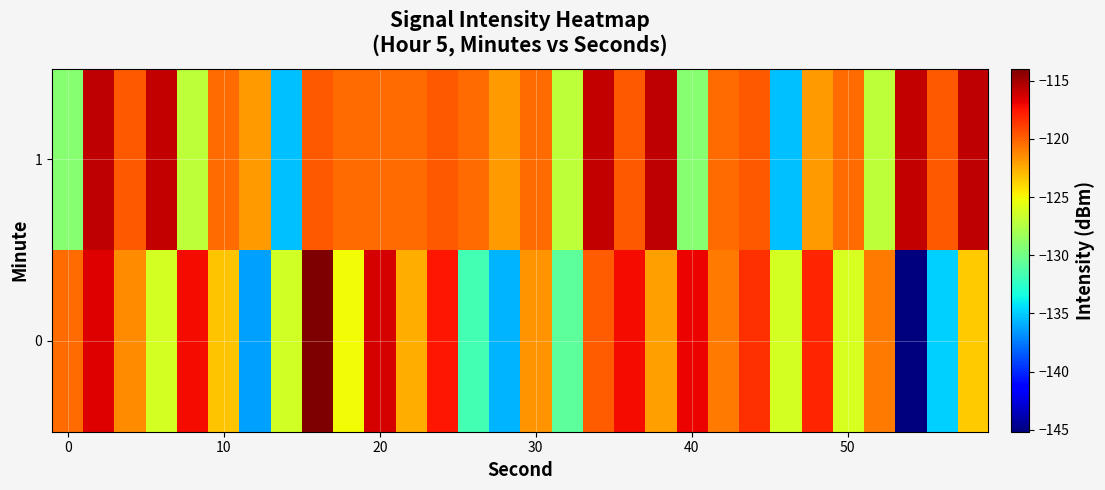

List the series in order of their overall mean, highest first.

1, 0